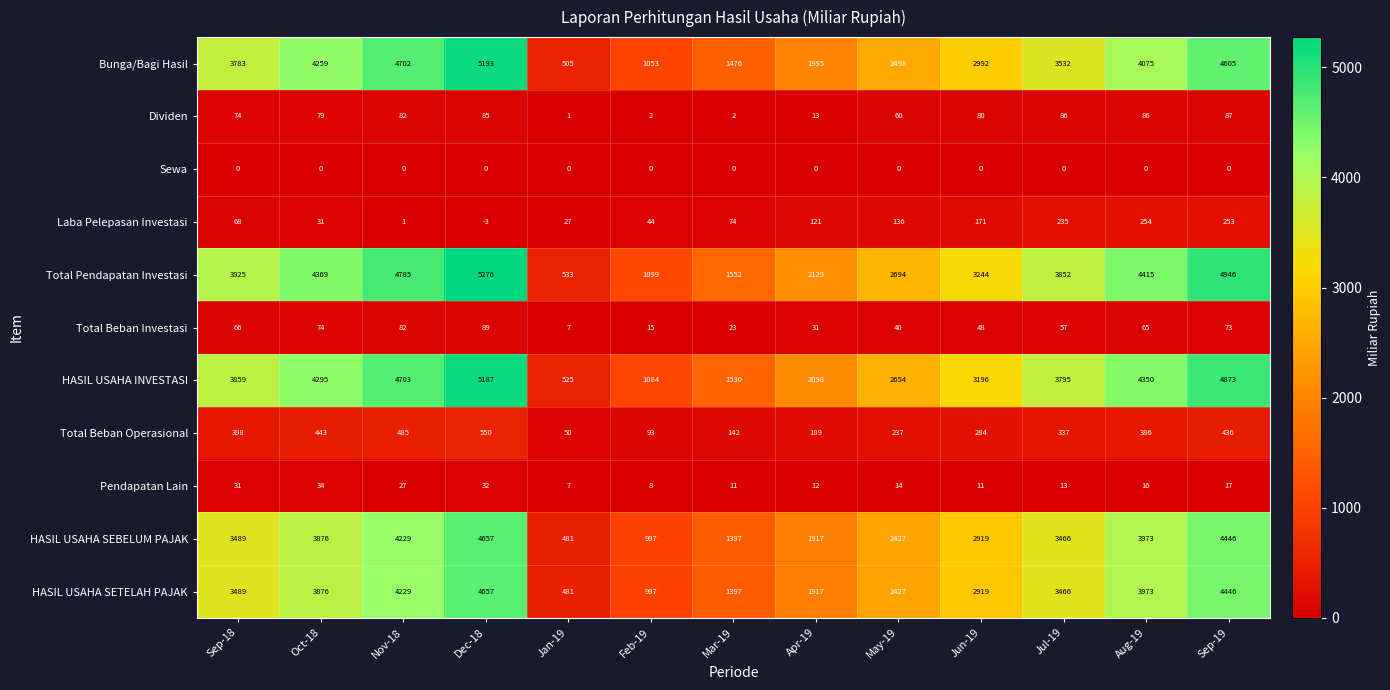

What is the difference between the highest and lowest values at Feb-19?

1099